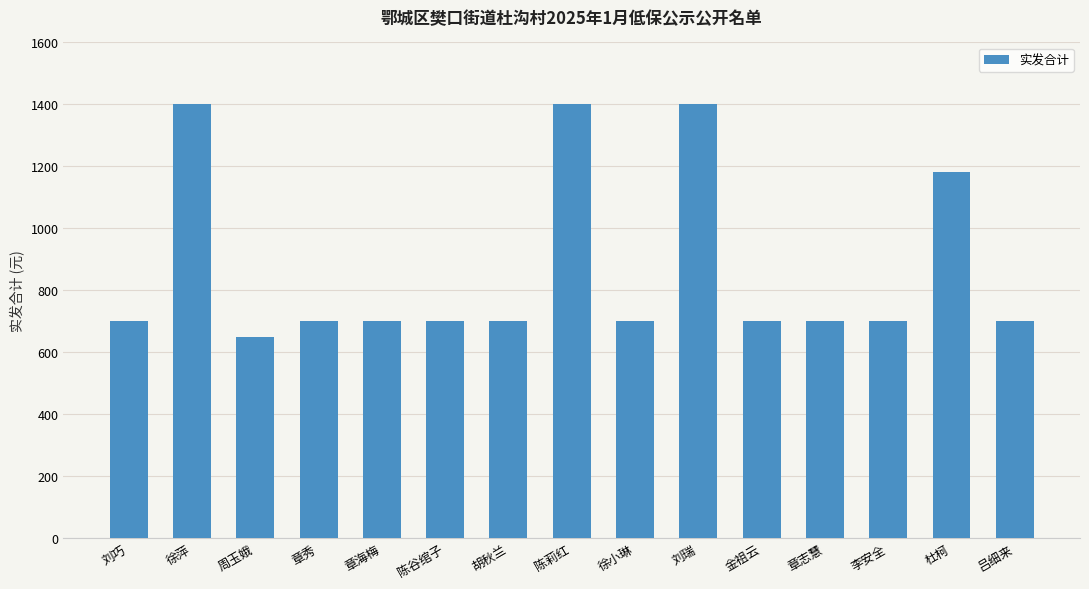

Reading left to right, extract all data points from this chart.

刘巧=700	徐萍=1400	周玉娥=650	章秀=700	章海梅=700	陈谷绾子=700	胡秋兰=700	陈莉红=1400	徐小琳=700	刘瑞=1400	金祖云=700	章志慧=700	李安全=700	杜柯=1180	吕细来=700